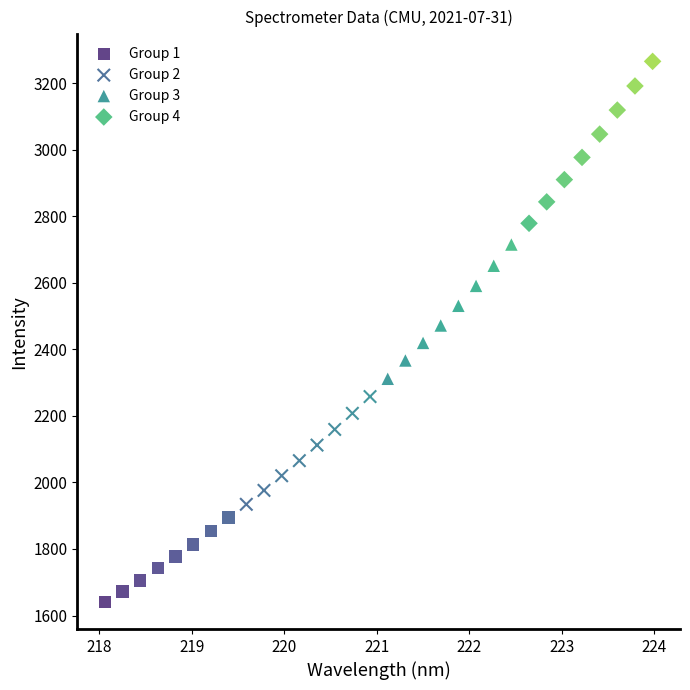

Which series has the widest spread of Y values?

Group 4